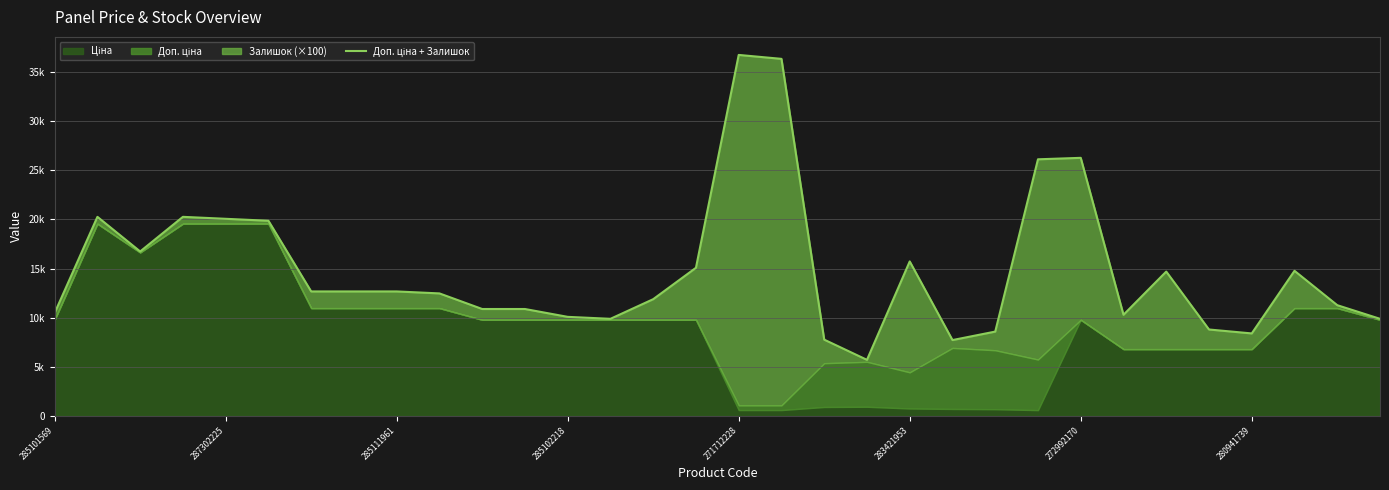

Rank the categories by value from lowest to highest.

19, 21, 18, 28, 22, 27, 13, 31, 12, 25, 285101569, 10, 11, 30, 14, 9, 272992170, 280941739, 8, 26, 29, 15, 20, 285111961, 283421953, 271712228, 287302225, 285102218, 23, 24, 17, 16